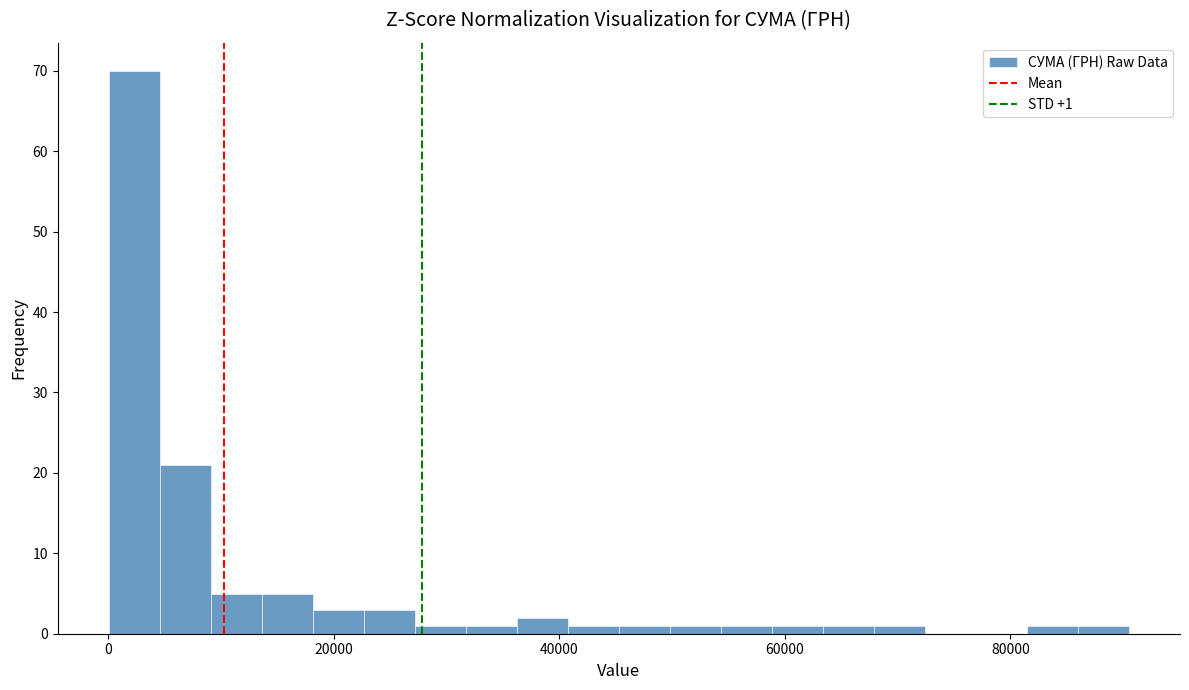

Around what value on the x-axis is the tallest bar? Give the approximate position of its centre, as read against the axis.

2000